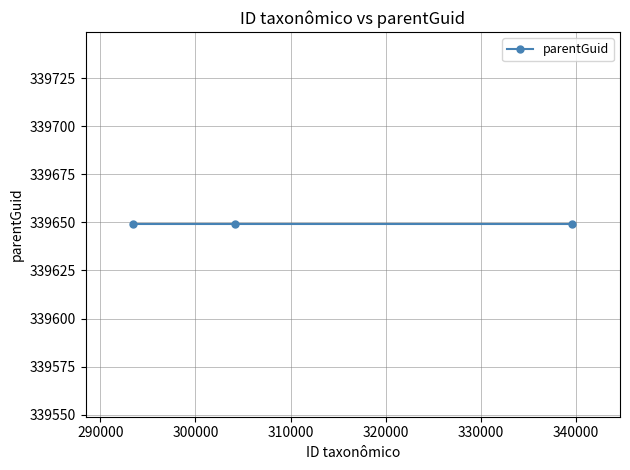

What is the label of the 1st point from the right?

Ficus blepharophylla